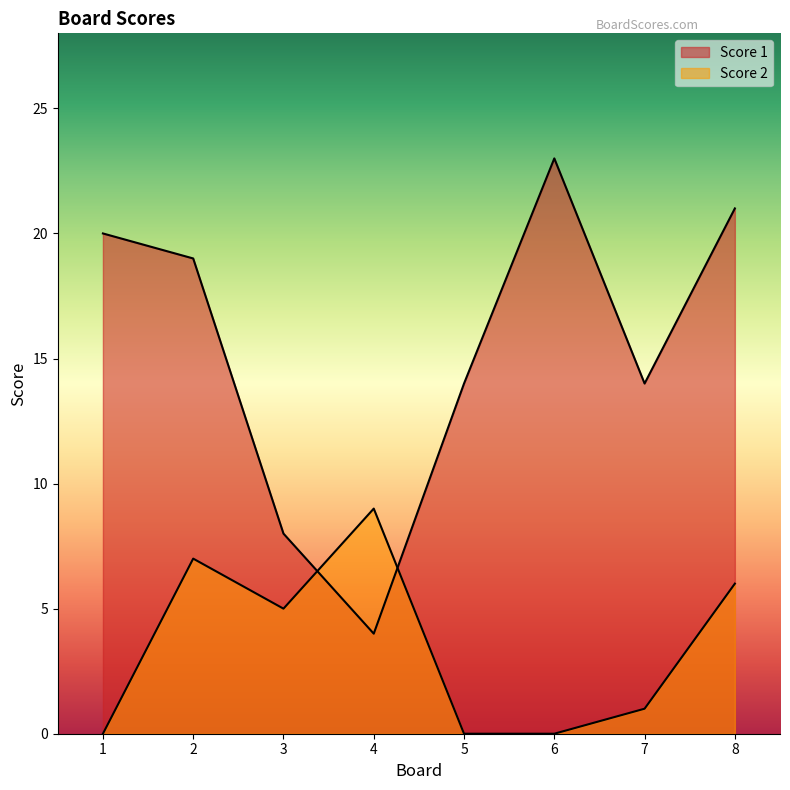

Which series ends up on top after the final intersection of Score 2 and Score 1?

Score 1